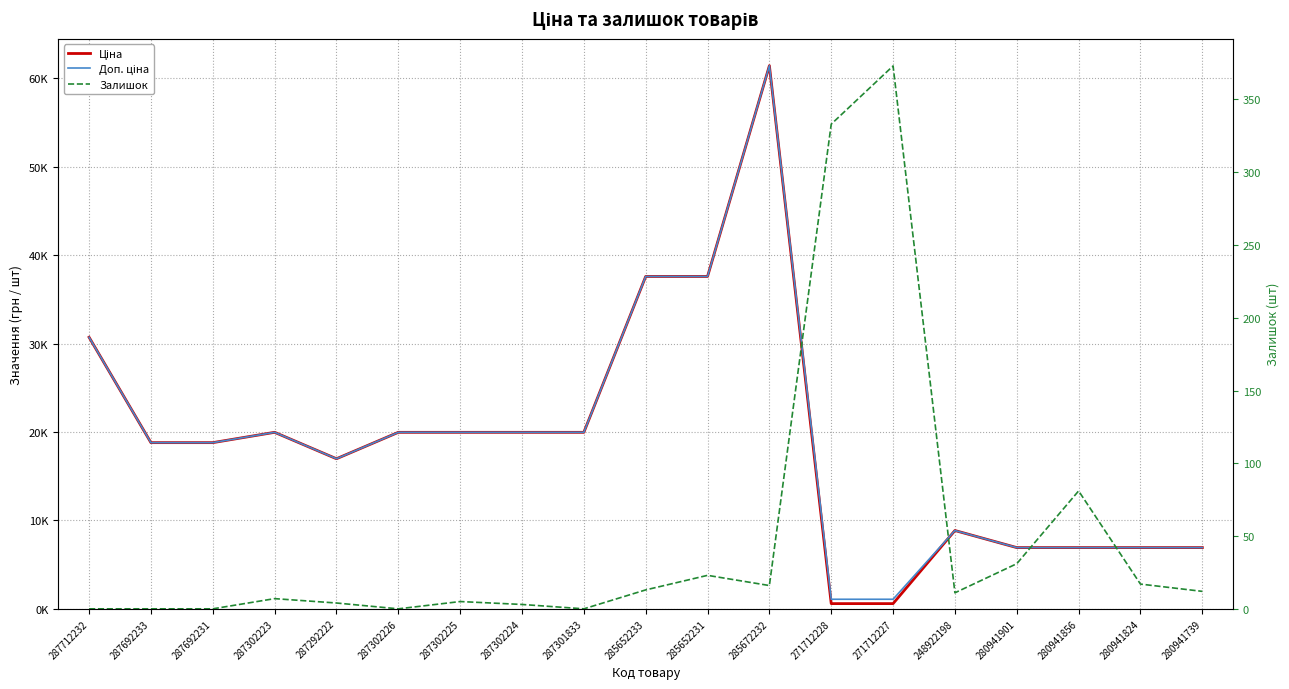

At which category is the sum across all series the highest?

285672232